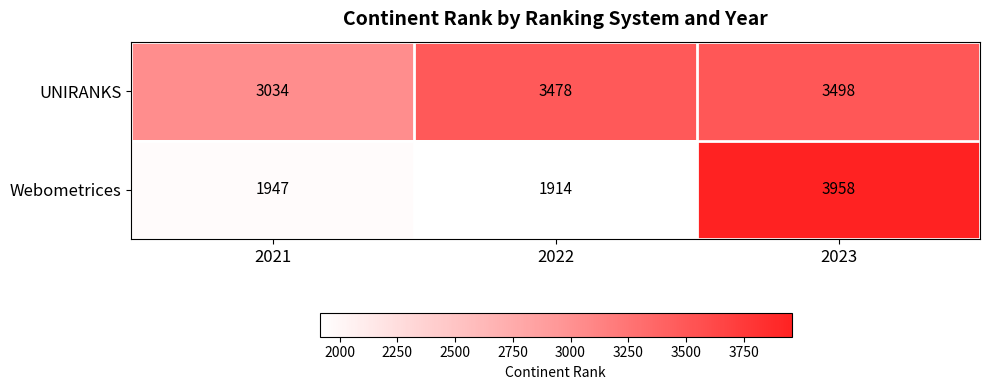

Where is UNIRANKS nearest to the value 3266?

2022